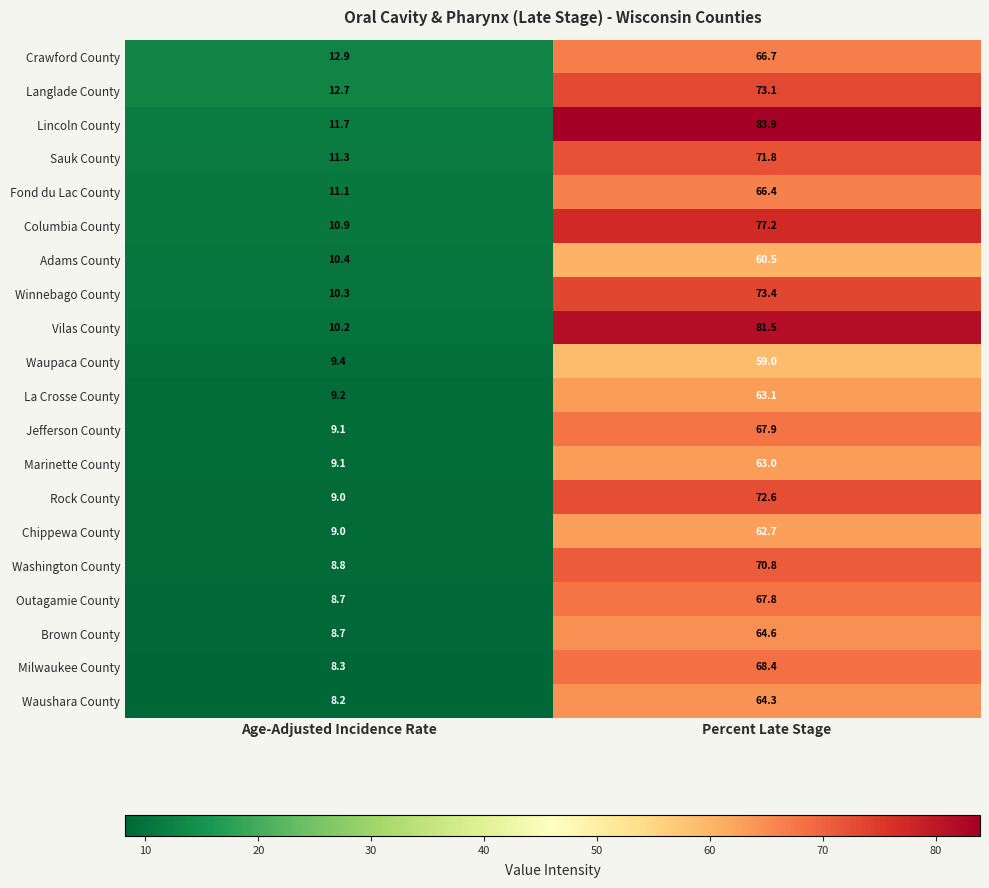

List the series in order of their peak value, highest first.

Lincoln County, Vilas County, Columbia County, Winnebago County, Langlade County, Rock County, Sauk County, Washington County, Milwaukee County, Jefferson County, Outagamie County, Crawford County, Fond du Lac County, Brown County, Waushara County, La Crosse County, Marinette County, Chippewa County, Adams County, Waupaca County